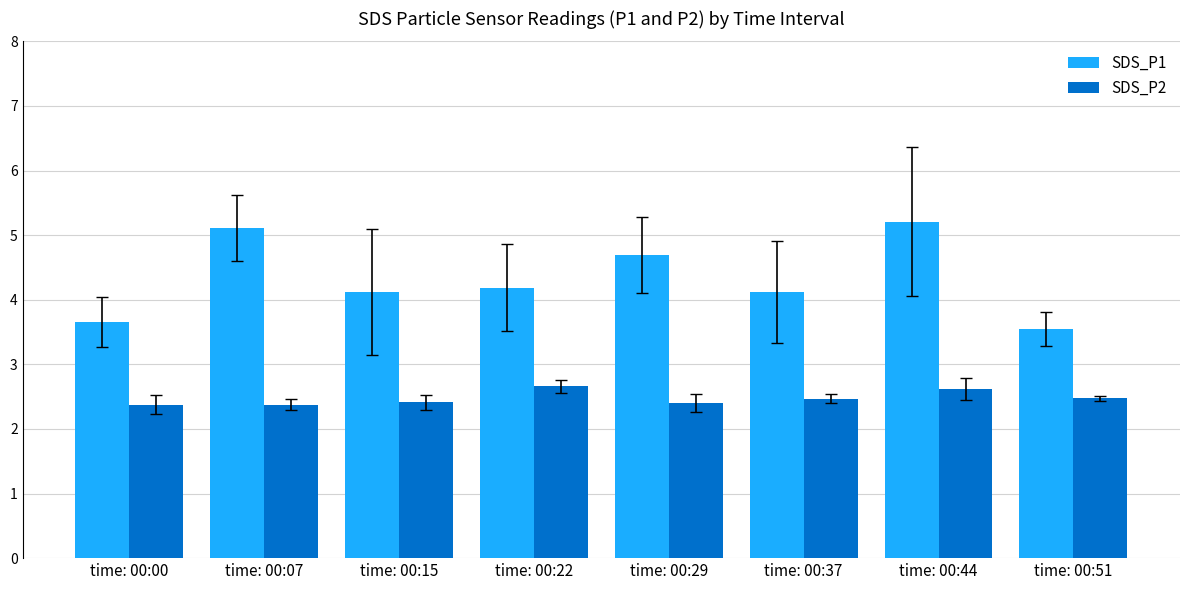

Which series has the widest spread of values?

SDS_P1